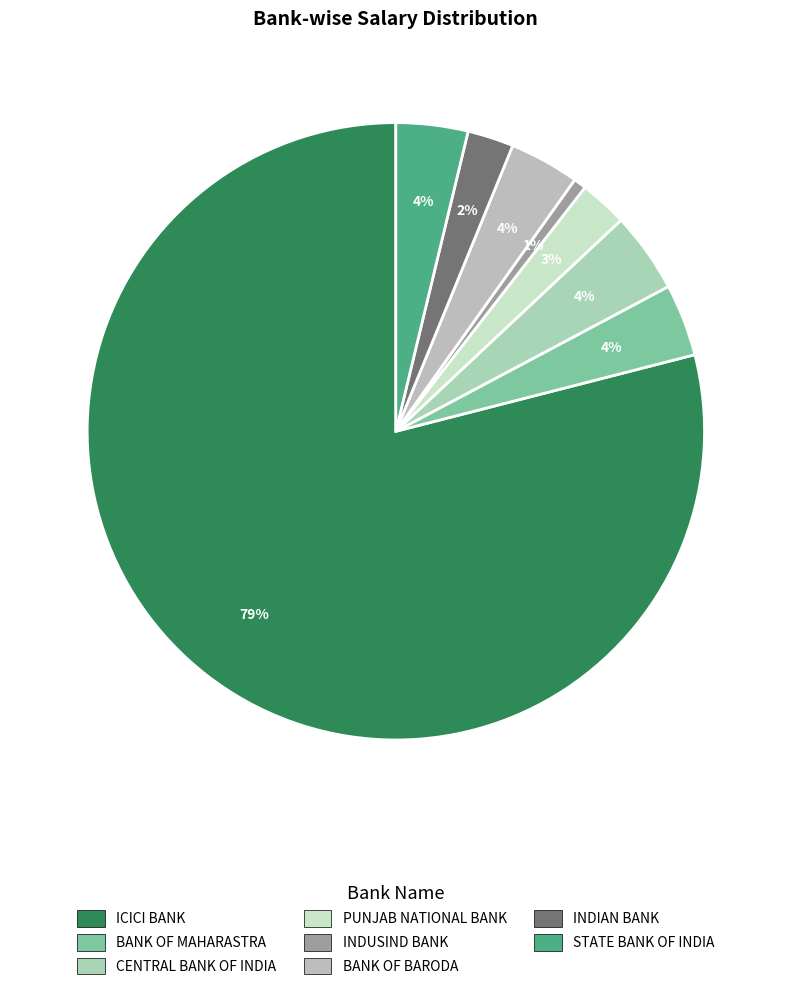

What percentage is the ICICI BANK slice, to the nearest percent?

79%